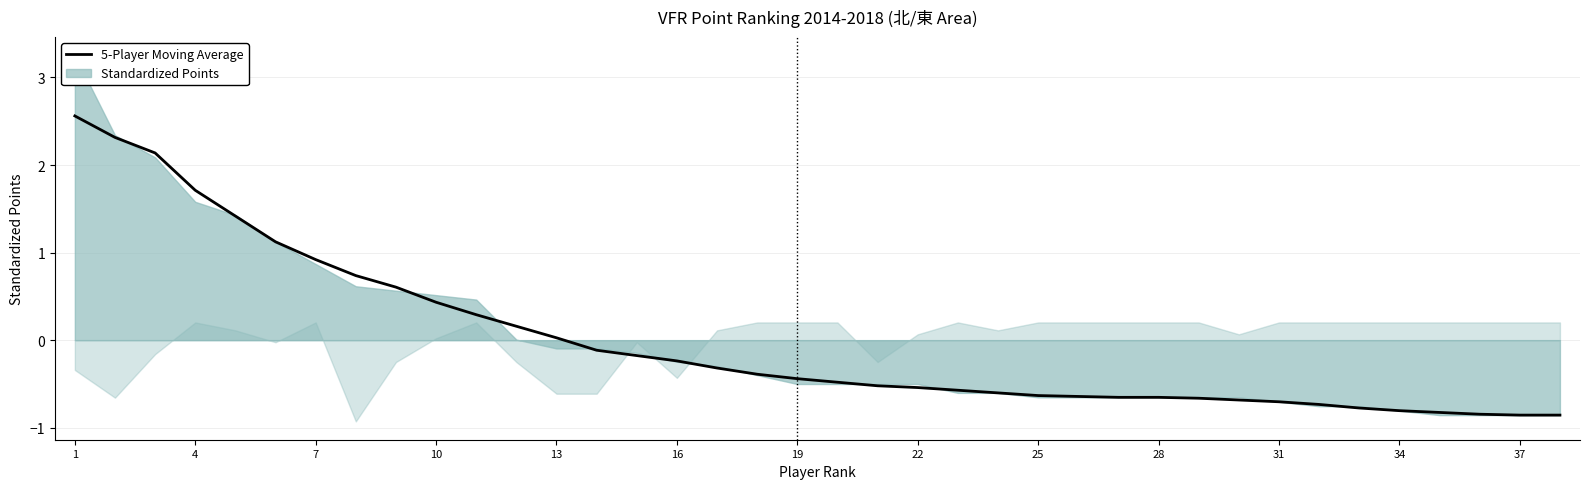

The value at 16 is -0.3. True or false?

True